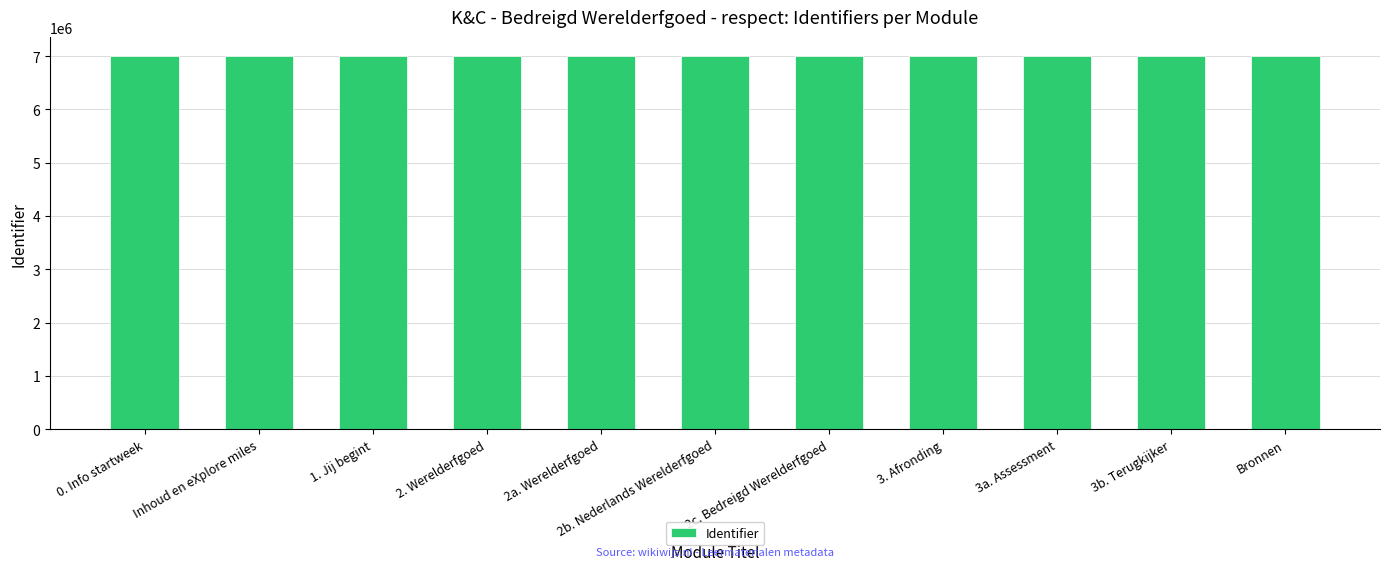

How many series are shown in this chart?

1